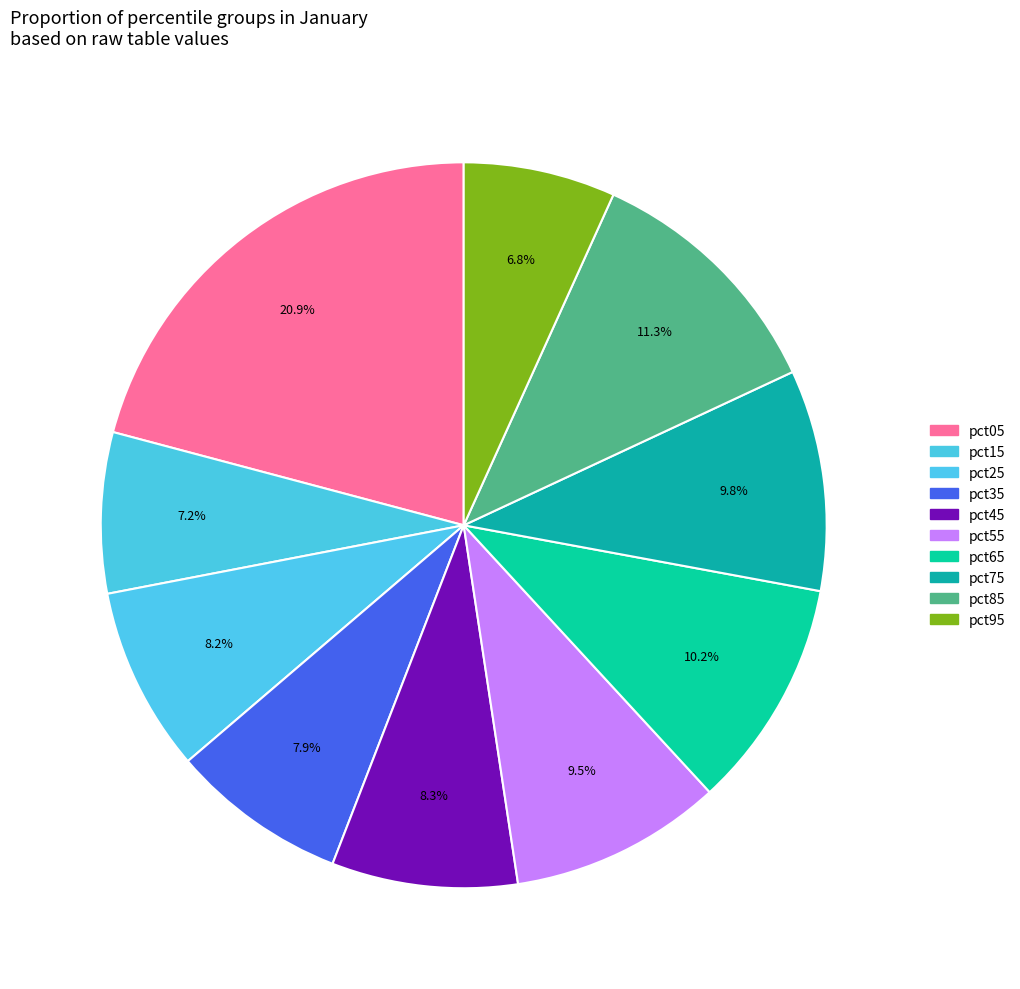

Is the sum of pct35 and pct85 greater than half?

No